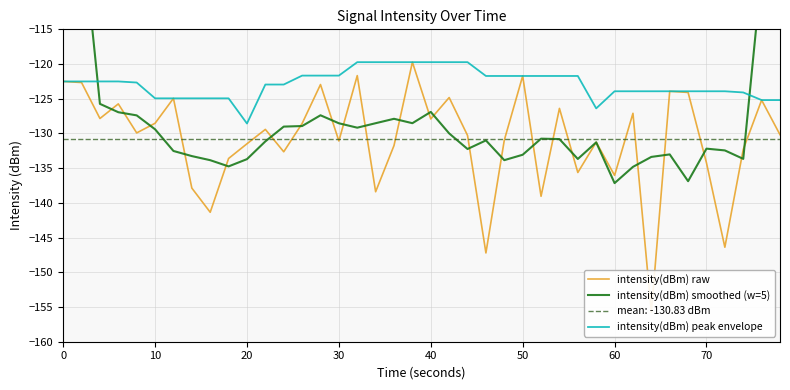

Is it true that mean: -130.83 dBm equals -130.8 at 20?

True